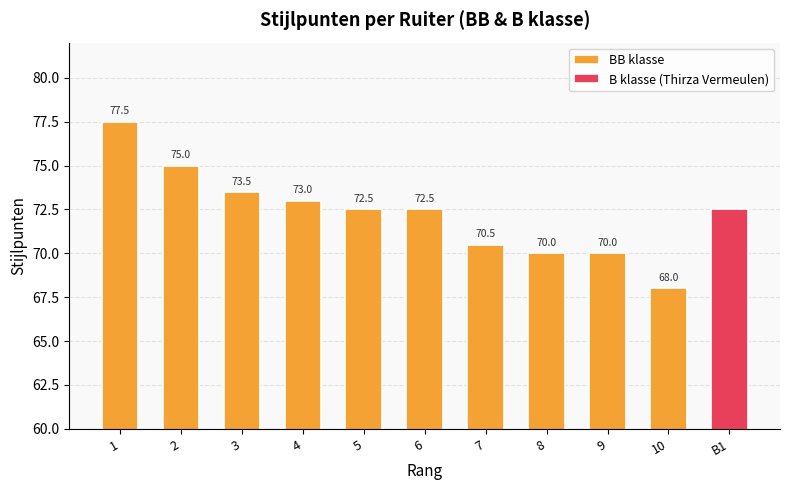

Which label corresponds to the smallest value in the chart?

10